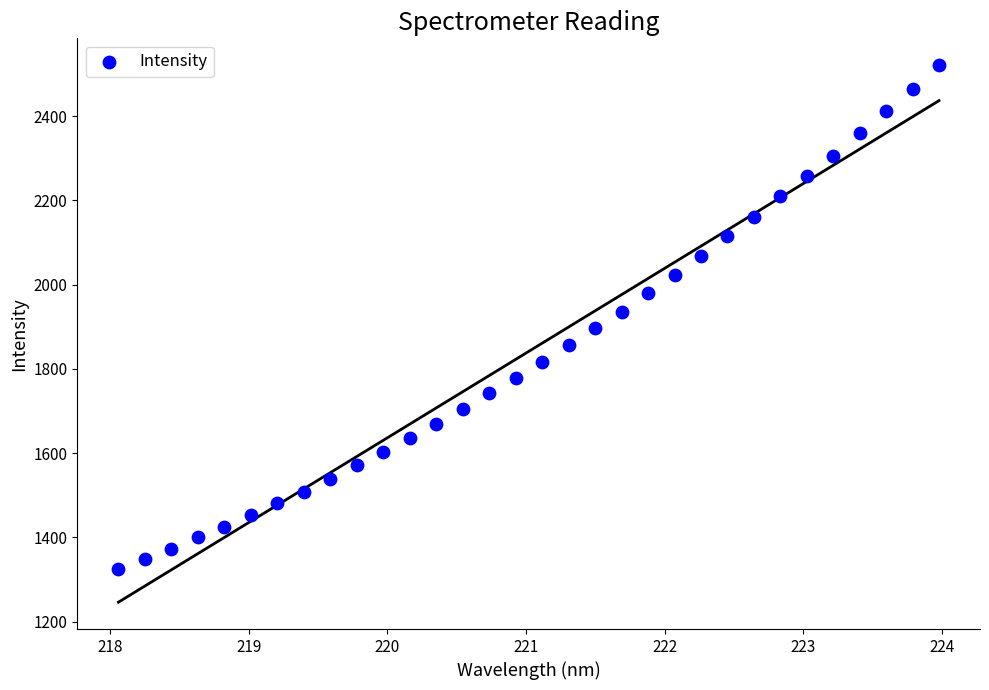

What is the range of X values (max minus min)?

5.9